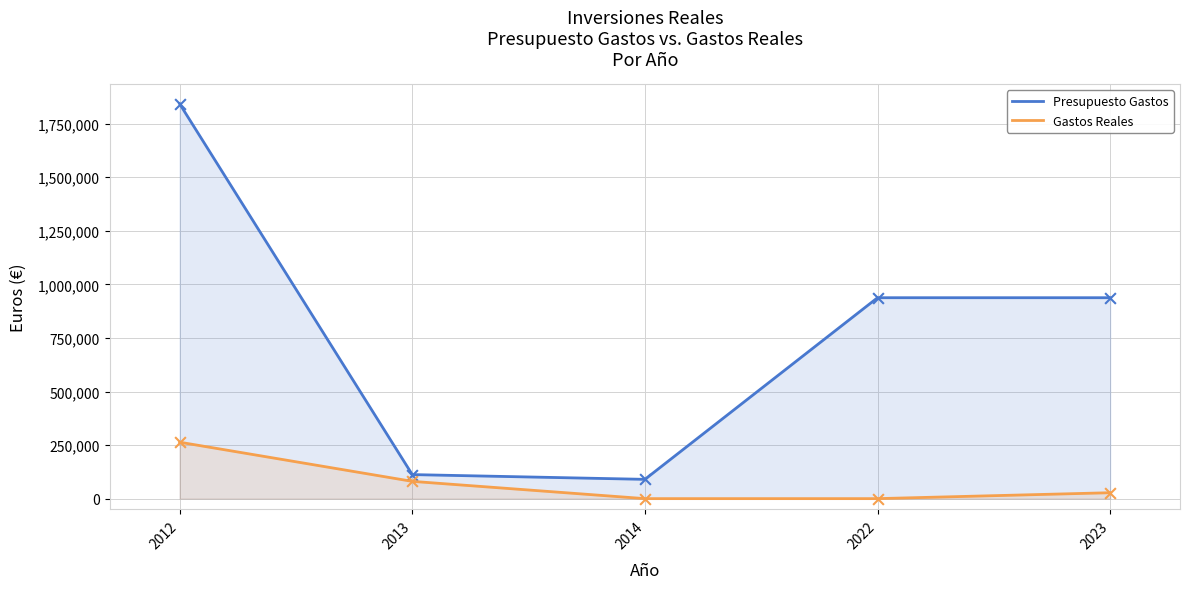

What are all the series names shown in the legend?

Presupuesto Gastos, Gastos Reales